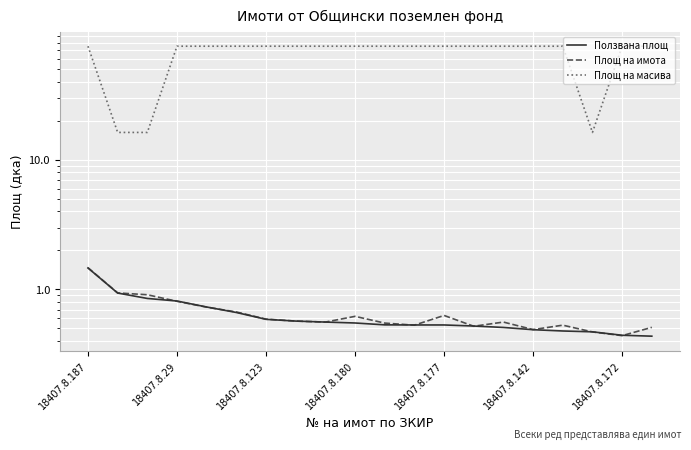

What is the label of the 7th point from the right?

13